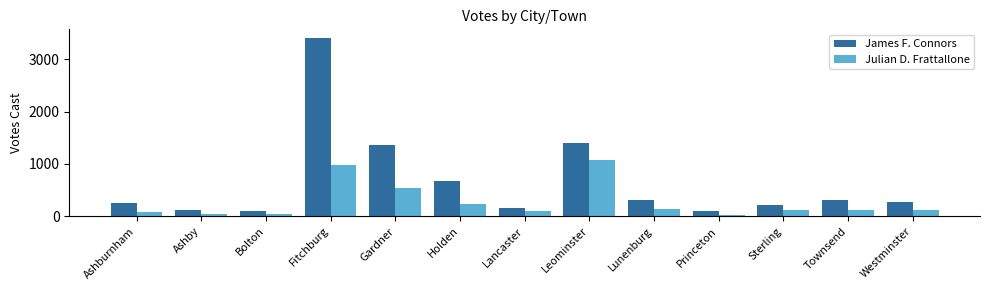

What is the difference between the second highest and second lowest values in the Julian D. Frattallone series?

940